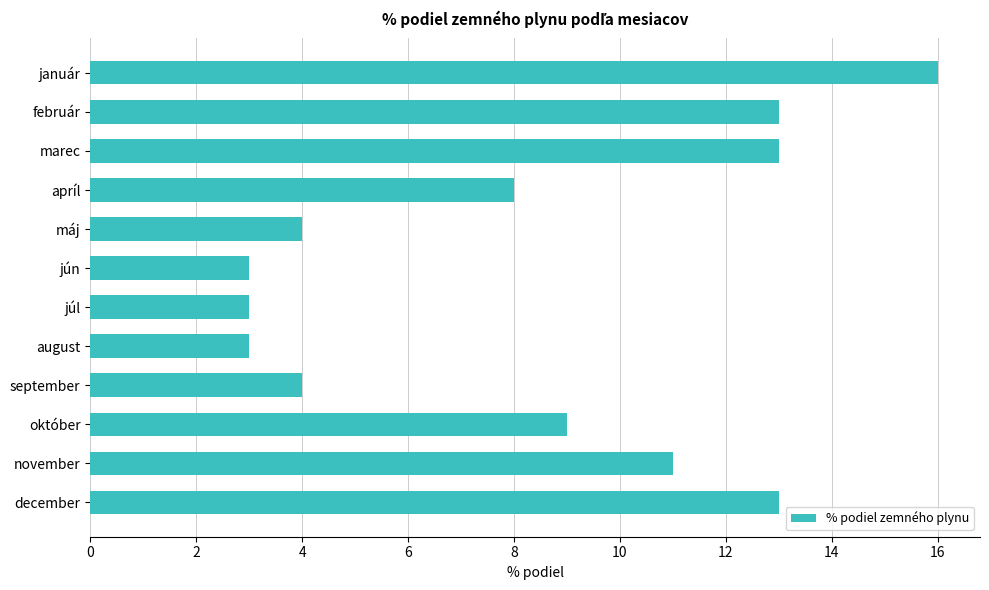

What is the sum of all values?

100